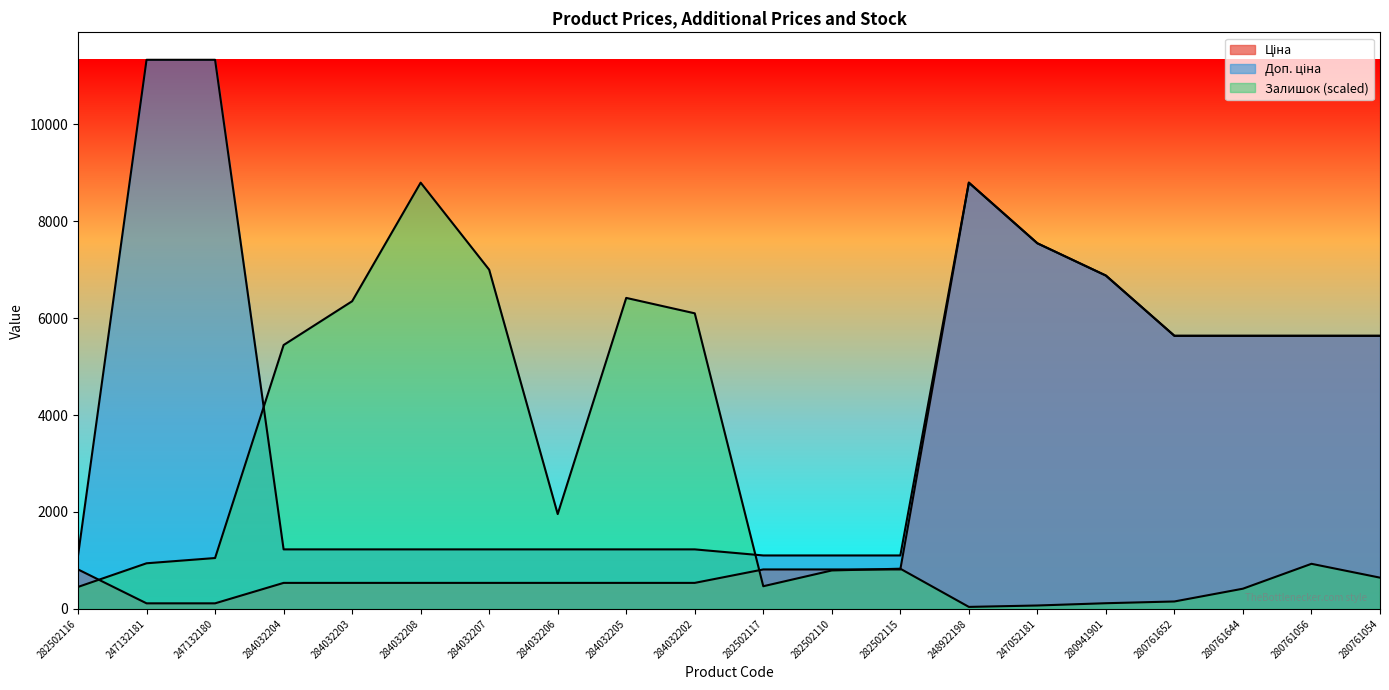

The value of Залишок at 282502115 is 828.1. True or false?

True